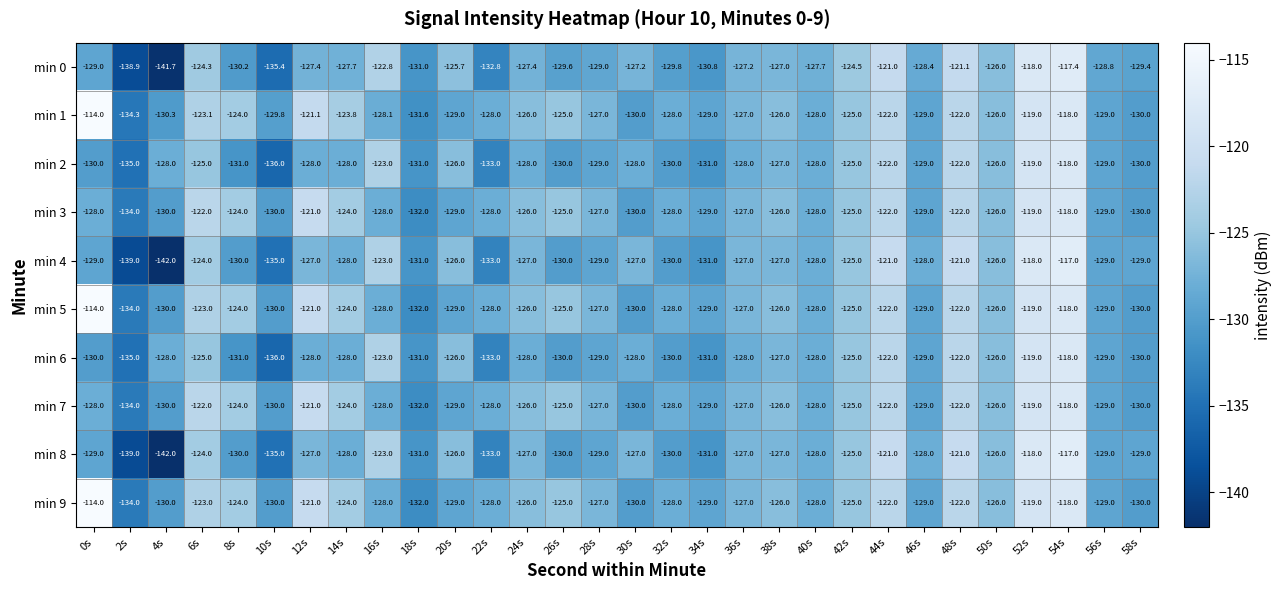

What is the difference between the second highest and second lowest values in the min 7 series?

13.0